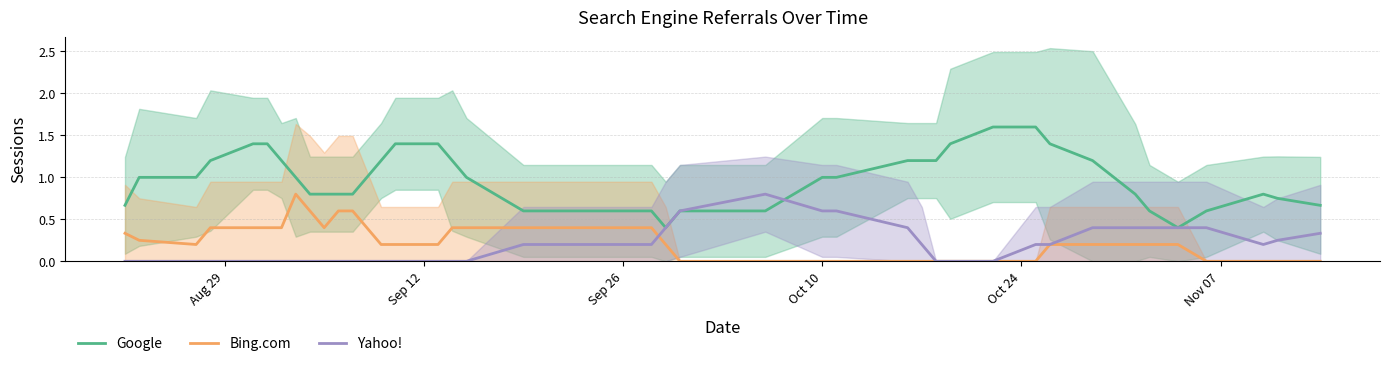

Count the number of categories in the chart.

40